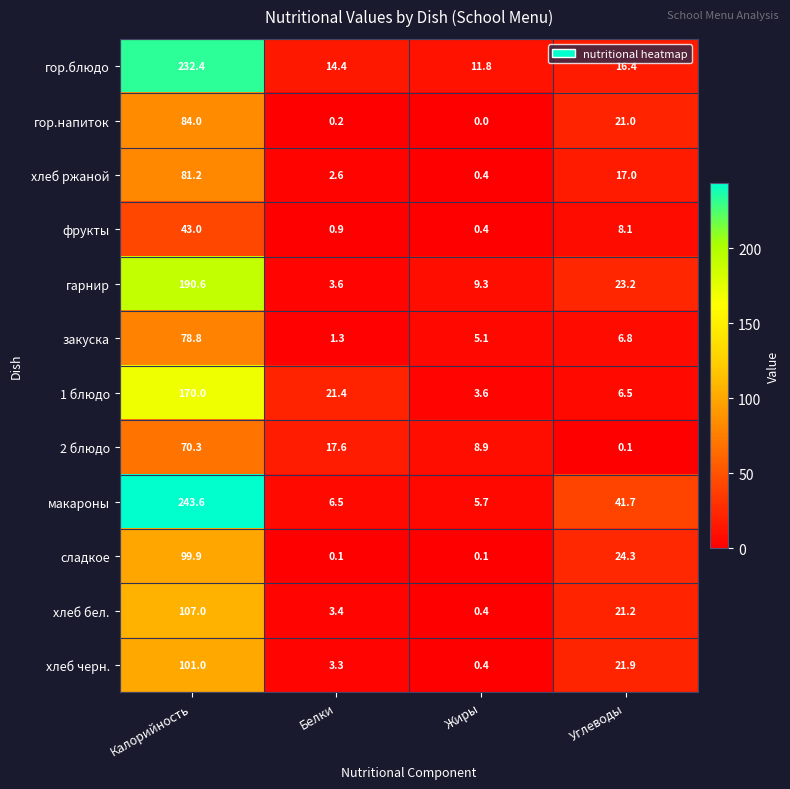

Which category has the lowest value in the хлеб черн. series?

Жиры